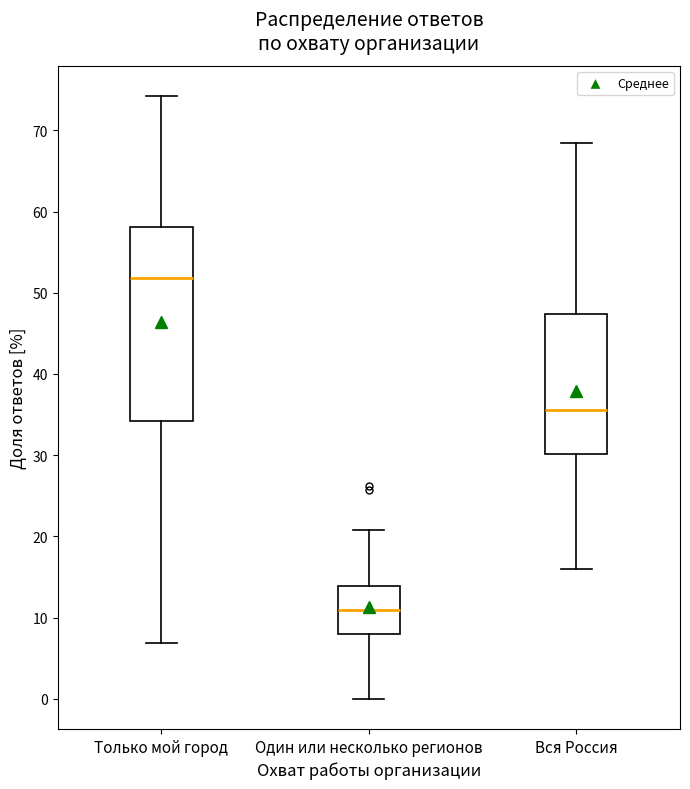

Reading left to right, read every box against the y-axis: the position of its median line, the range the box covers, and the ends of its whiskers. The values are not printed on the chart, so give them approximately, as read against the axis.

Только мой город: median 52, box 34 to 58, whiskers 7 to 74
Один или несколько регионов: median 11, box 8 to 14, whiskers 0 to 21
Вся Россия: median 36, box 30 to 47, whiskers 16 to 68